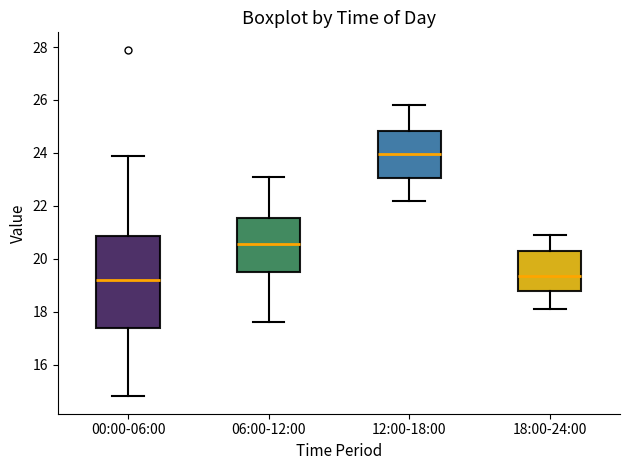

Where is the lower edge of the box for 06:00-12:00 on the y-axis? The values are not printed on the chart, so give them approximately, as read against the axis.

19.6